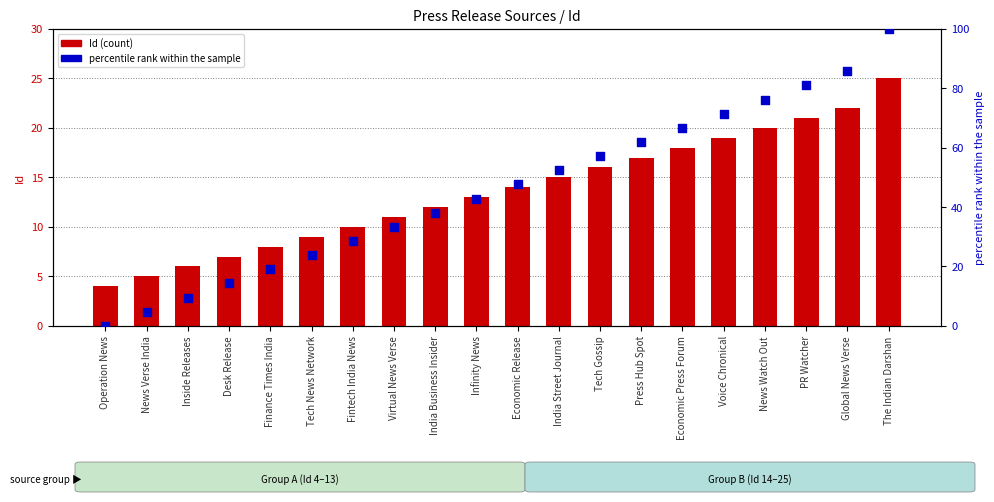

Which series has the widest spread of Y values?

percentile rank within the sample